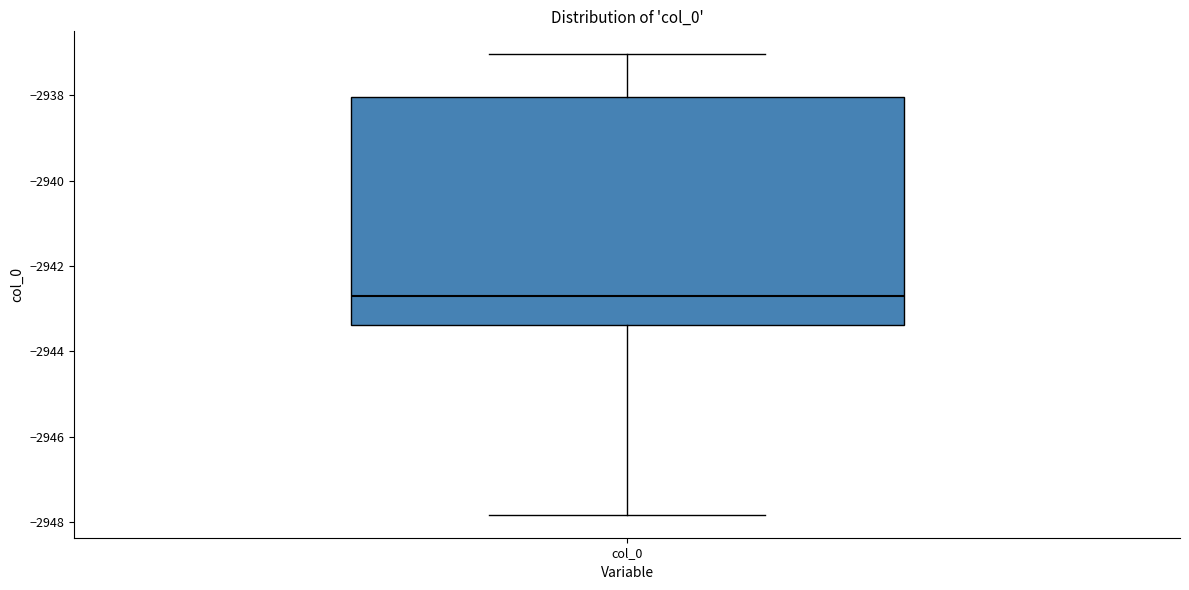

Read this box plot against the y-axis: the position of the median line, the range covered by the box, and the ends of both whiskers. The values are not printed on the chart, so give them approximately, as read against the axis.

median -2942.8, box -2943.4 to -2938.0, whiskers -2947.8 to -2937.0